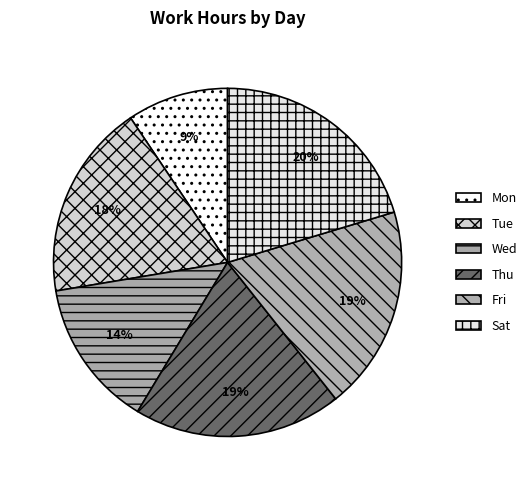

How many segments does this pie chart have?

6